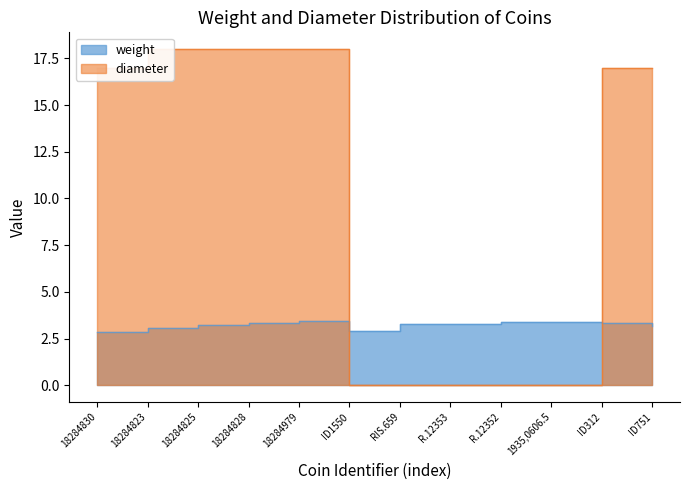

Which series ends up on top after the final intersection of weight and diameter?

diameter